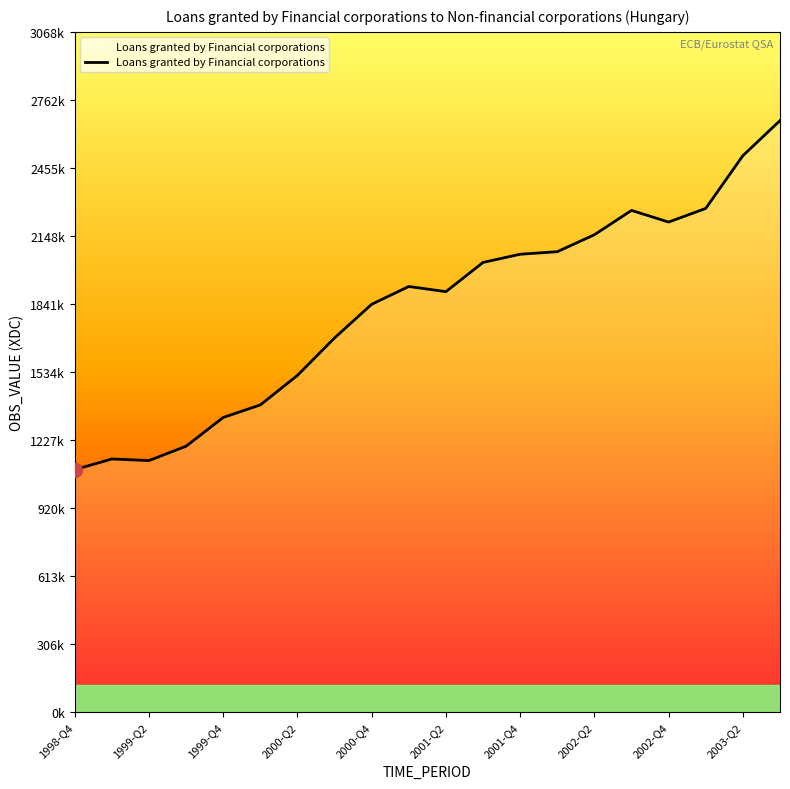

True or false: the data has more than 0 interior local peaks.

True